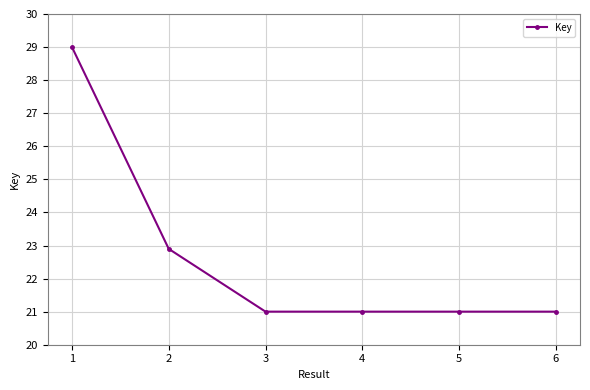

How many data points does each series have?

6